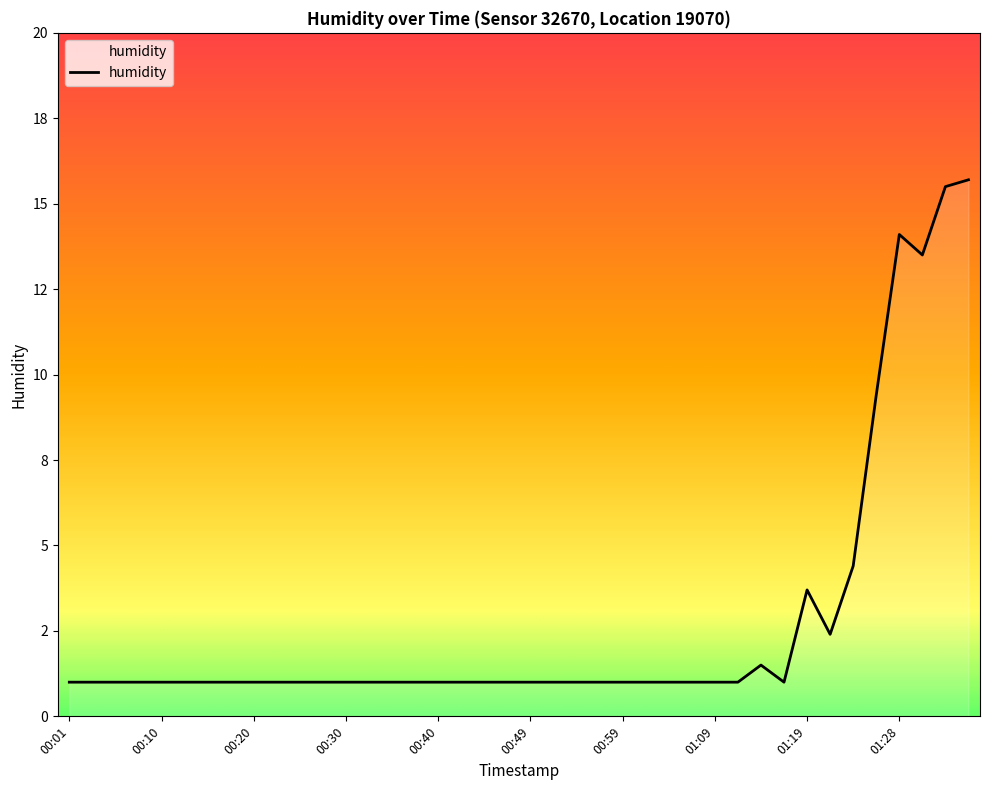

Does the chart display data point markers on the line(s)?

No